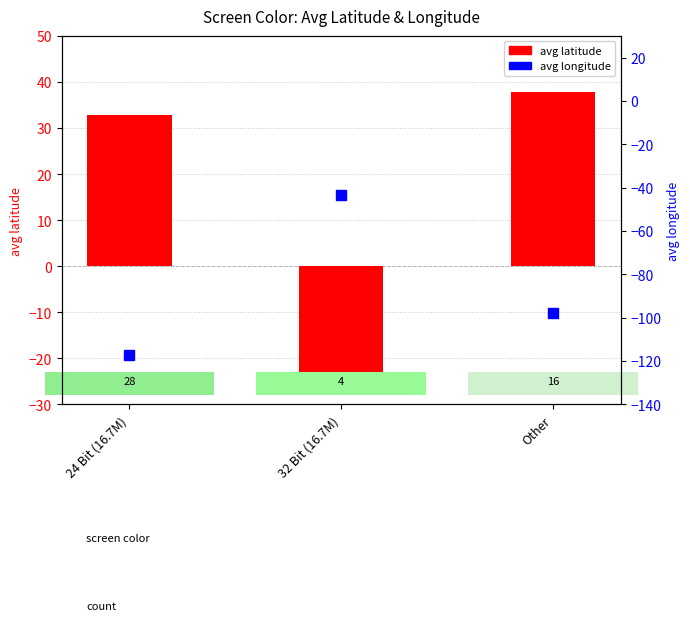

What are all the series names shown in the legend?

avg latitude, avg longitude